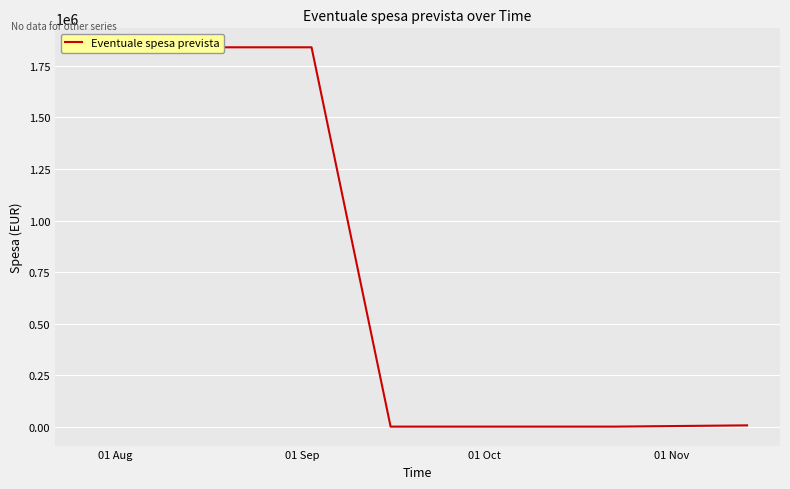

How many data points are less than 6100?

2